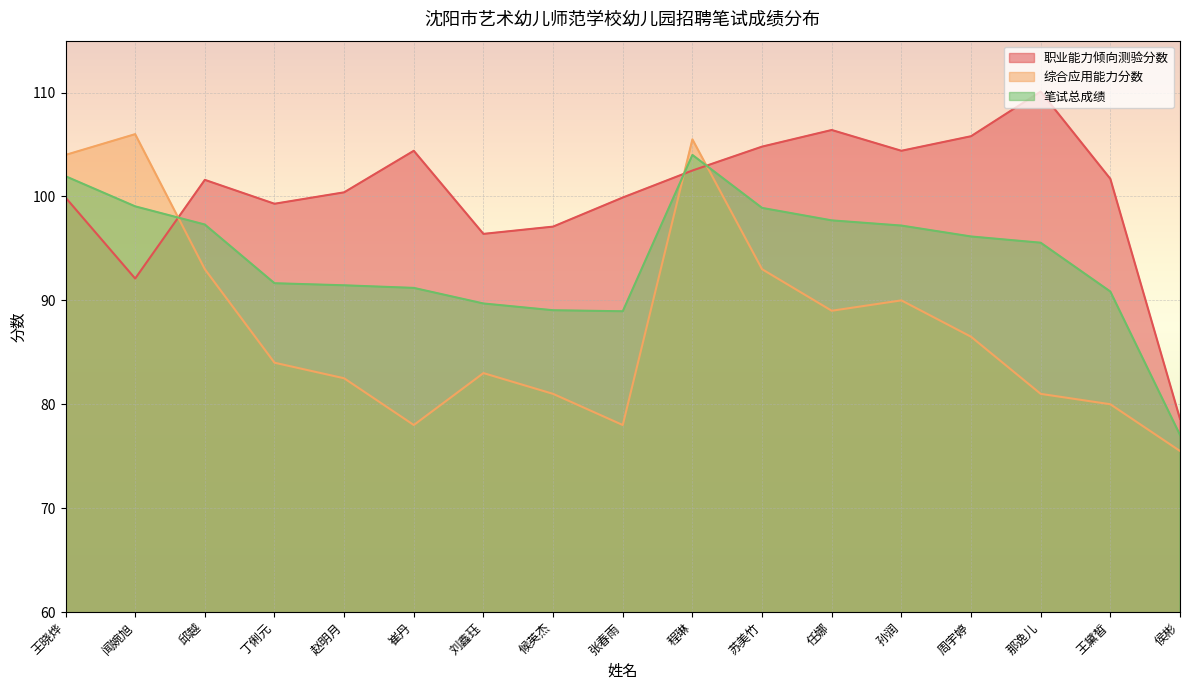

What is the label of the 15th point from the left?

那逸儿